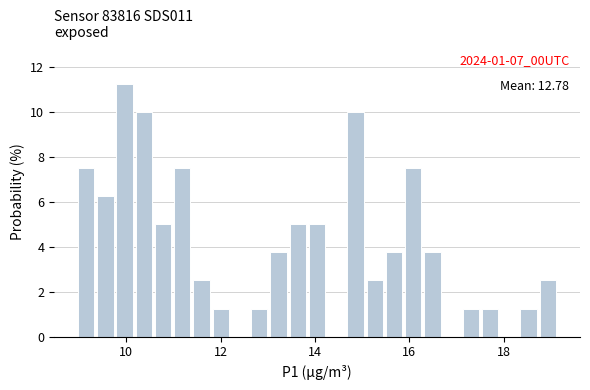

Read against the x-axis, roughly where is the centre of the tallest bar?

10.0